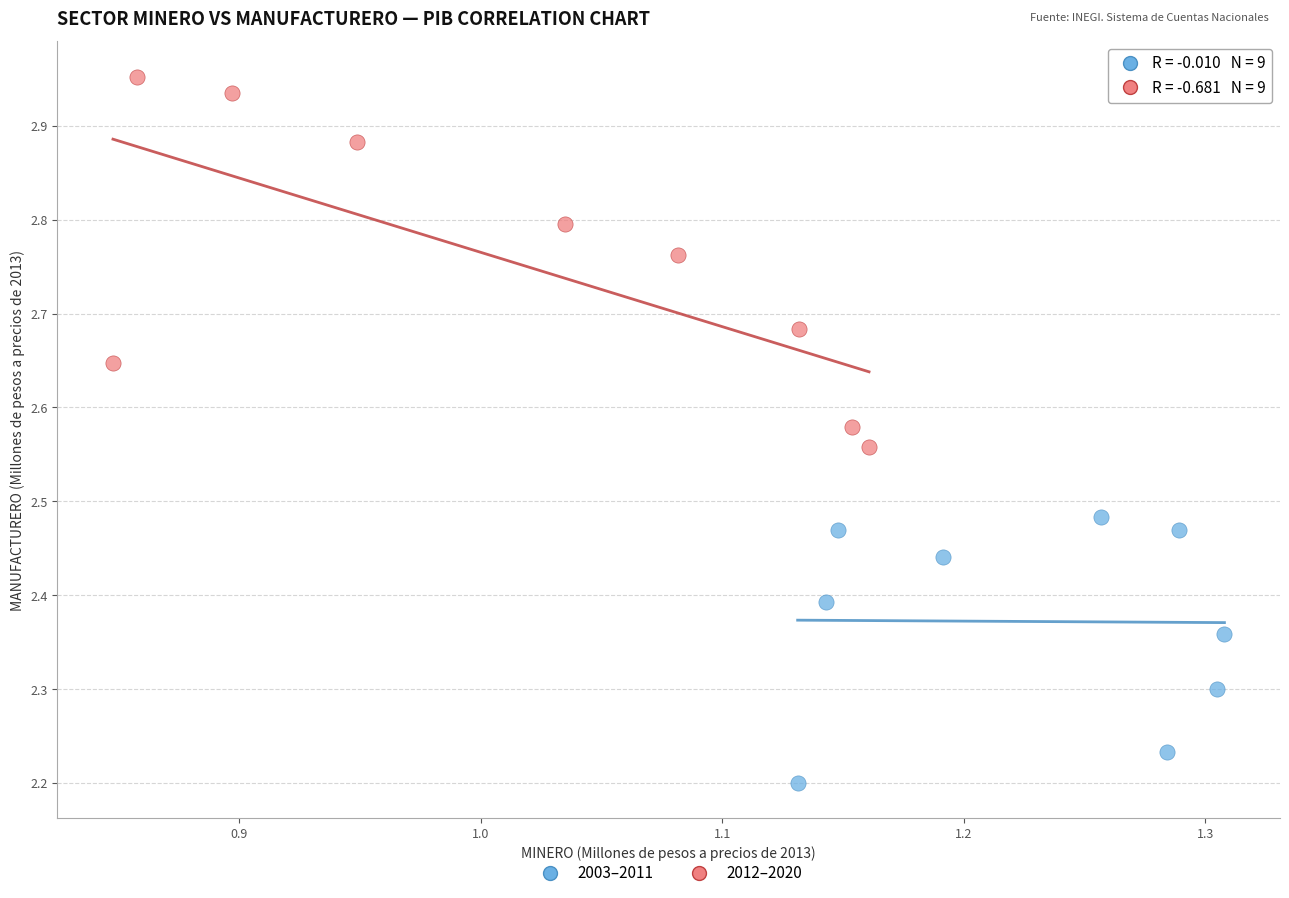

What are all the series names shown in the legend?

2003–2011, 2012–2020